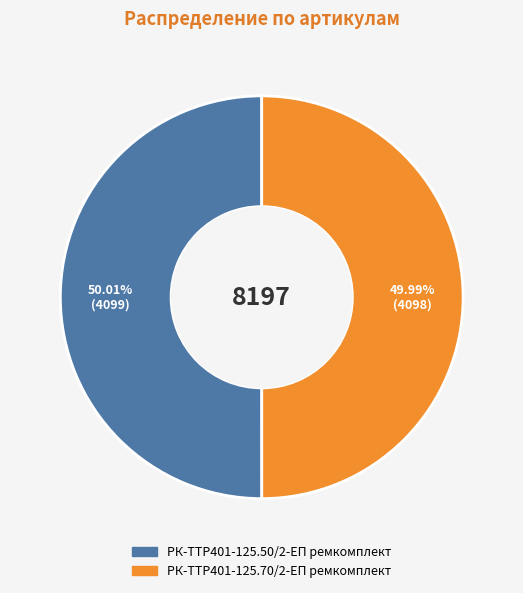

Approximately how many times larger is the value at РК-TTР401-125.70/2-ЕП ремкомплект compared to РК-TTР401-125.50/2-ЕП ремкомплект?

1.0